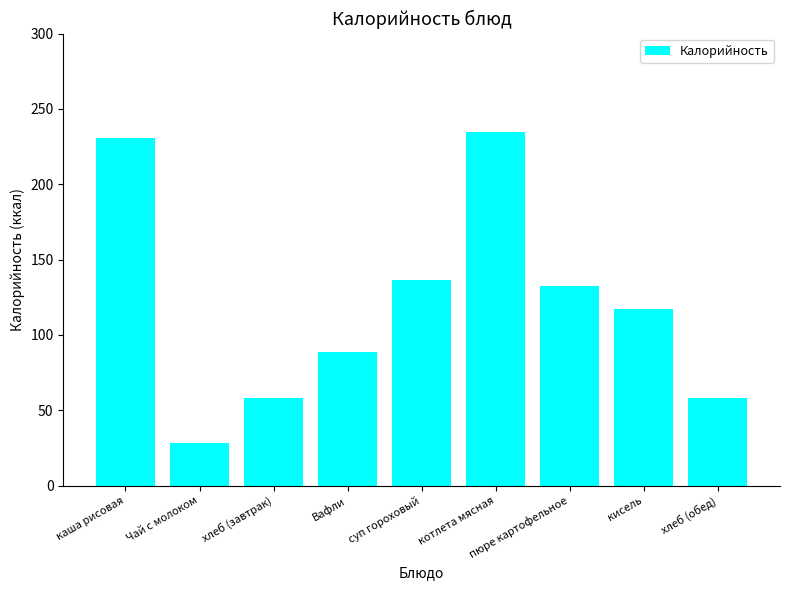

What is the minimum value shown in the chart?

28.0